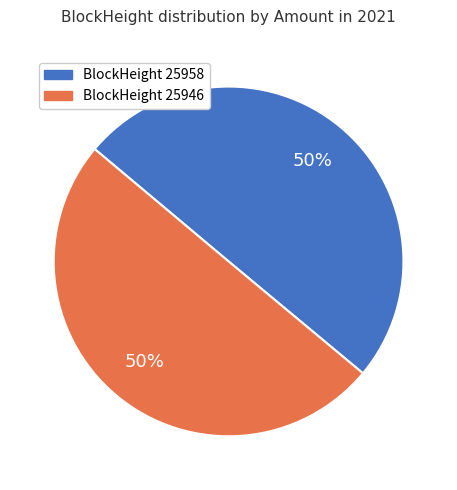

To the nearest percent, what is the average slice percentage?

50%